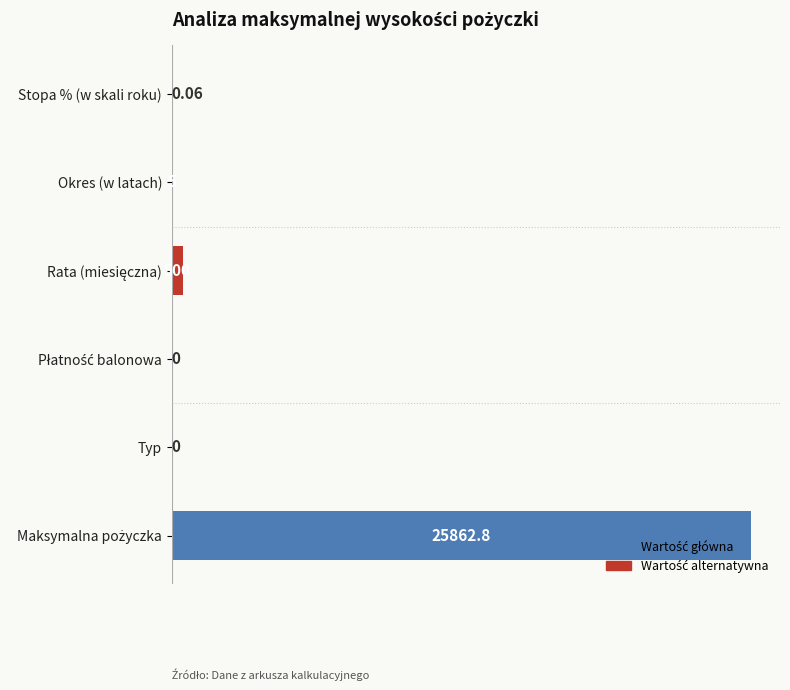

How many data points does each series have?

6